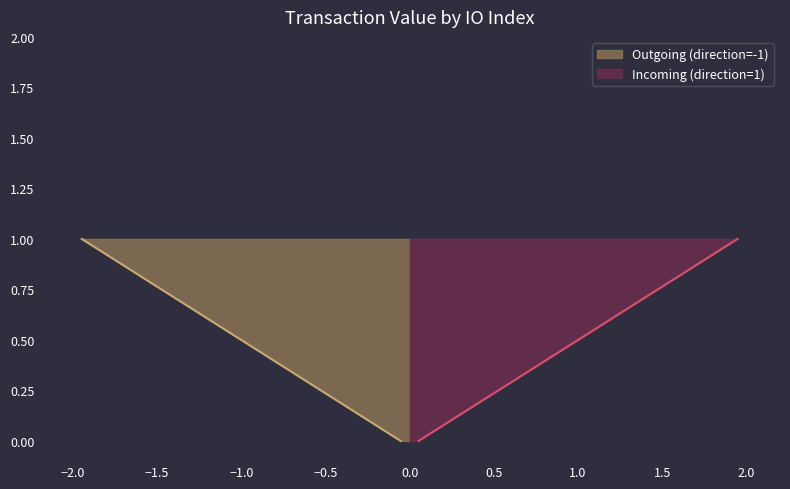

The value of Outgoing (direction=-1) at 0 is 0.1. True or false?

True